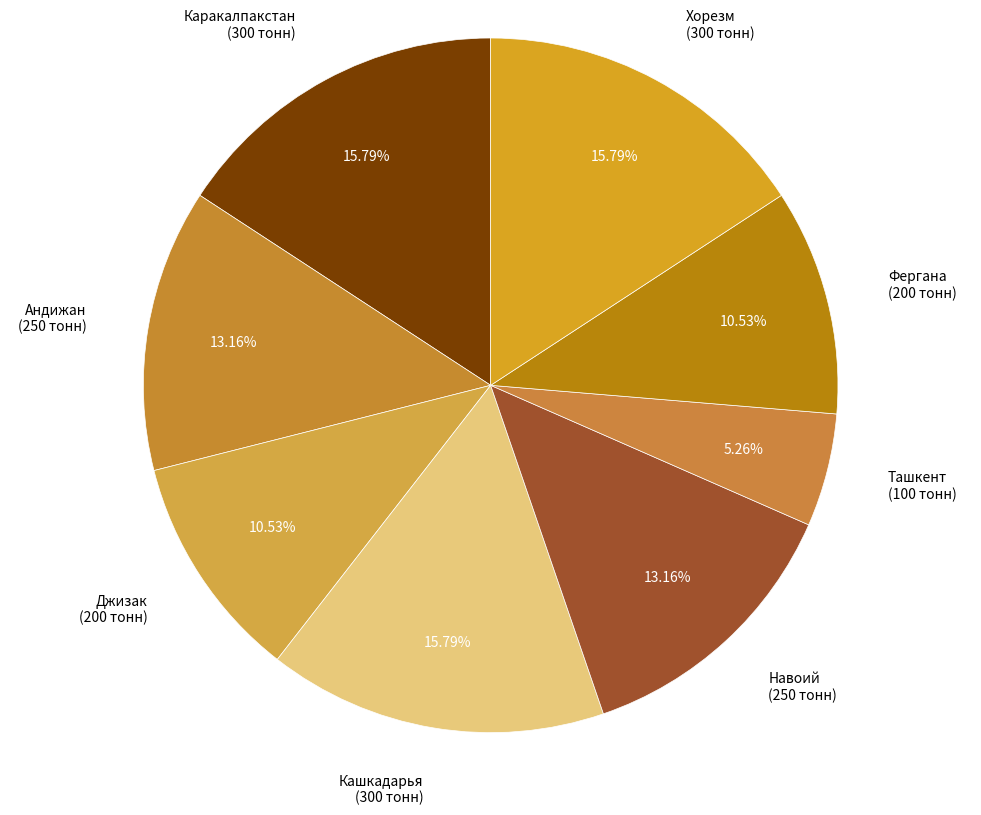

How many slices are in this pie chart?

8